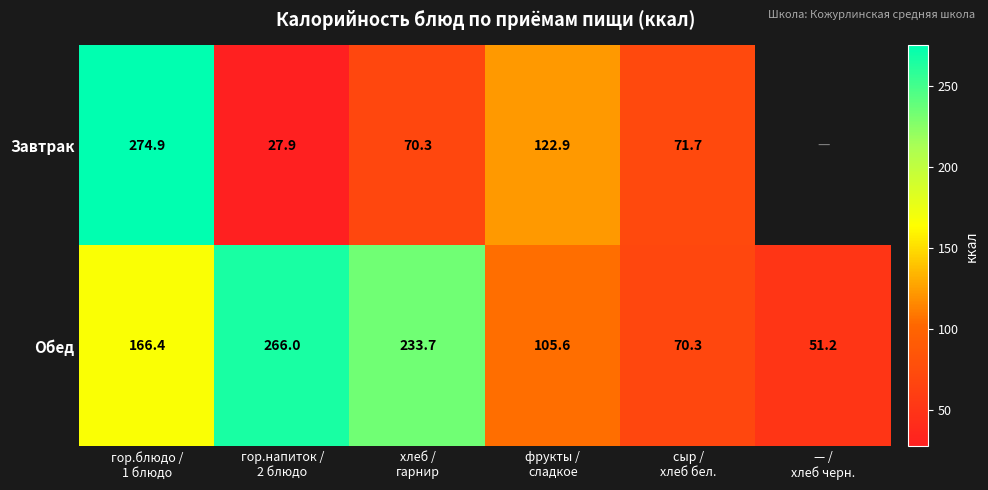

What is the average value of the Обед series?

148.9